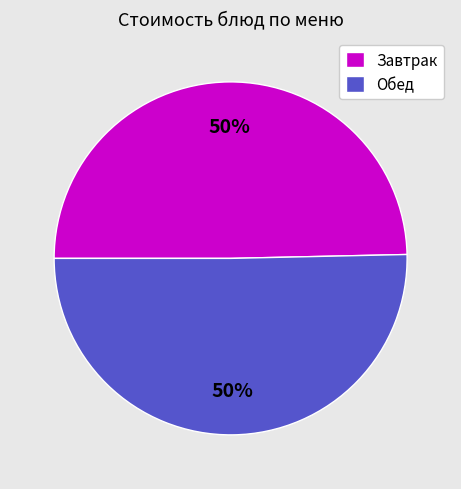

To the nearest percent, what percentage of the pie is Завтрак?

50%